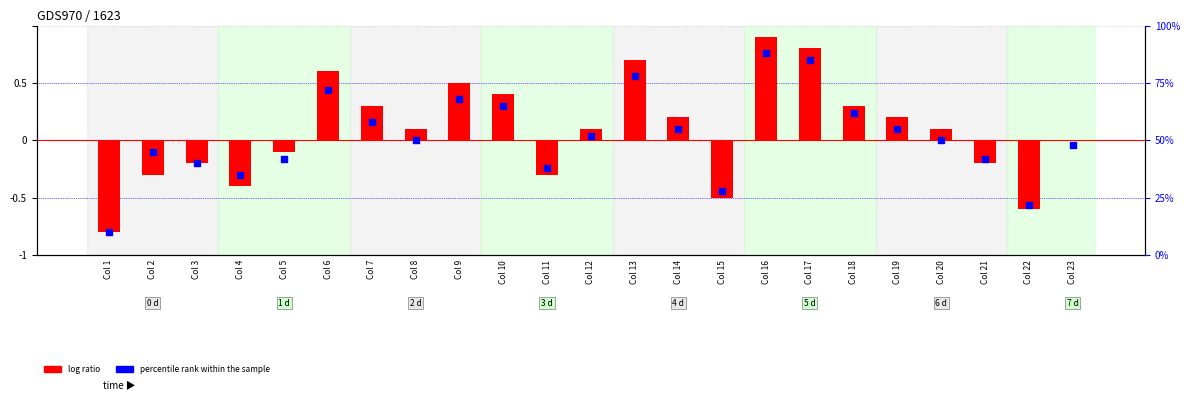

At how many categories does at least one series exceed 0?

23